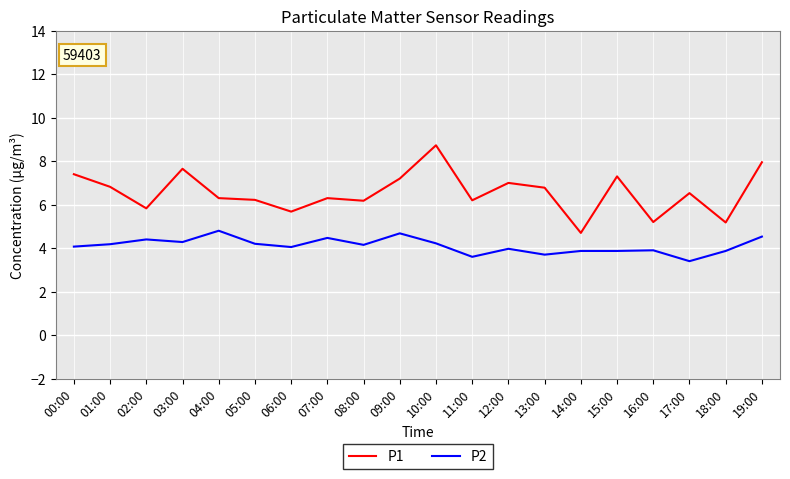

Between 00:00 and 17:00, which series saw the biggest shift?

P1